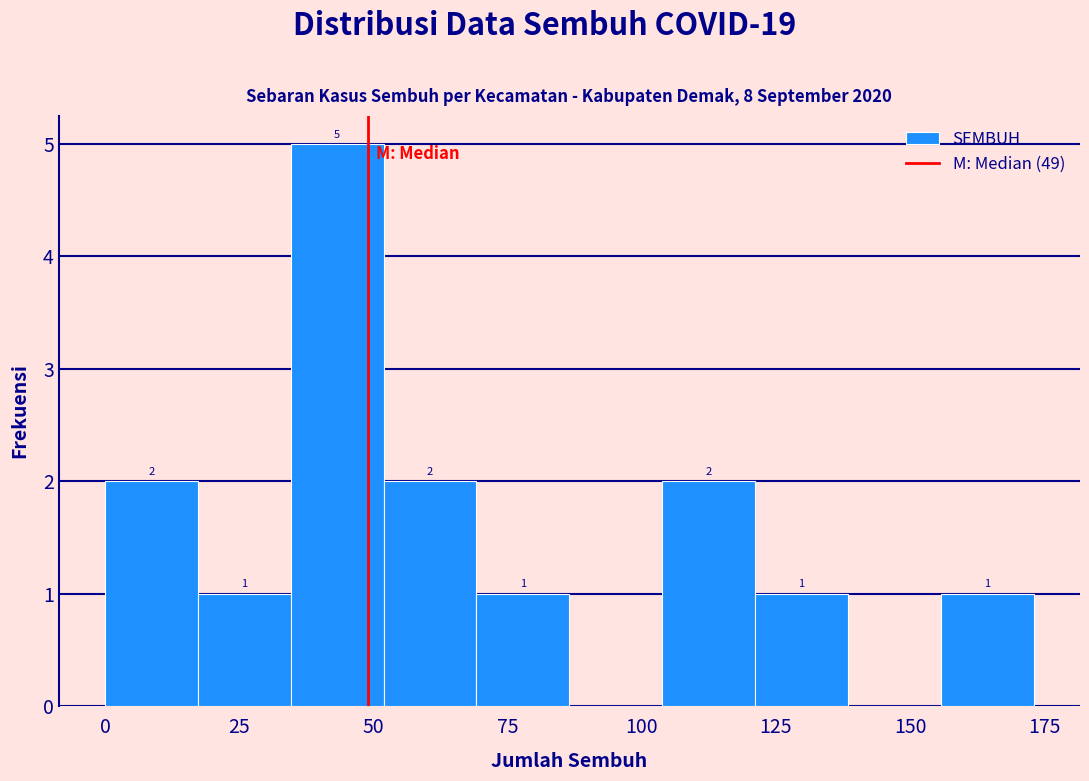

Around what value on the x-axis is the tallest bar? Give the approximate position of its centre, as read against the axis.

45